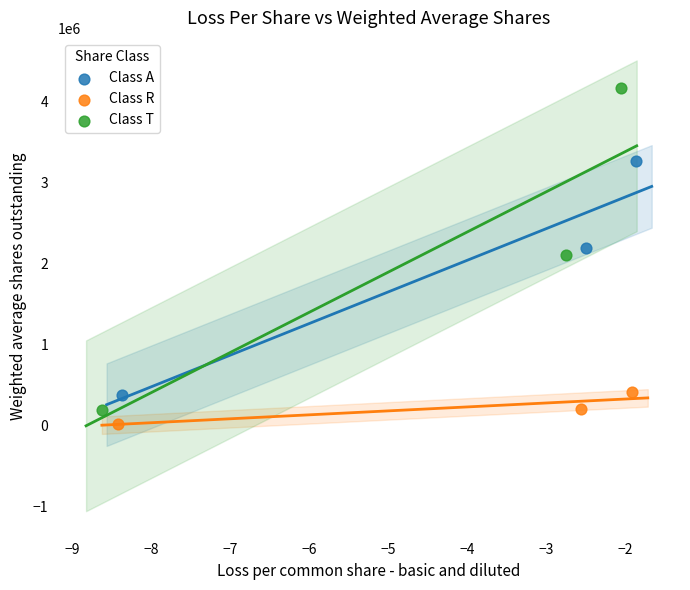

What are all the series names shown in the legend?

Class A, Class R, Class T